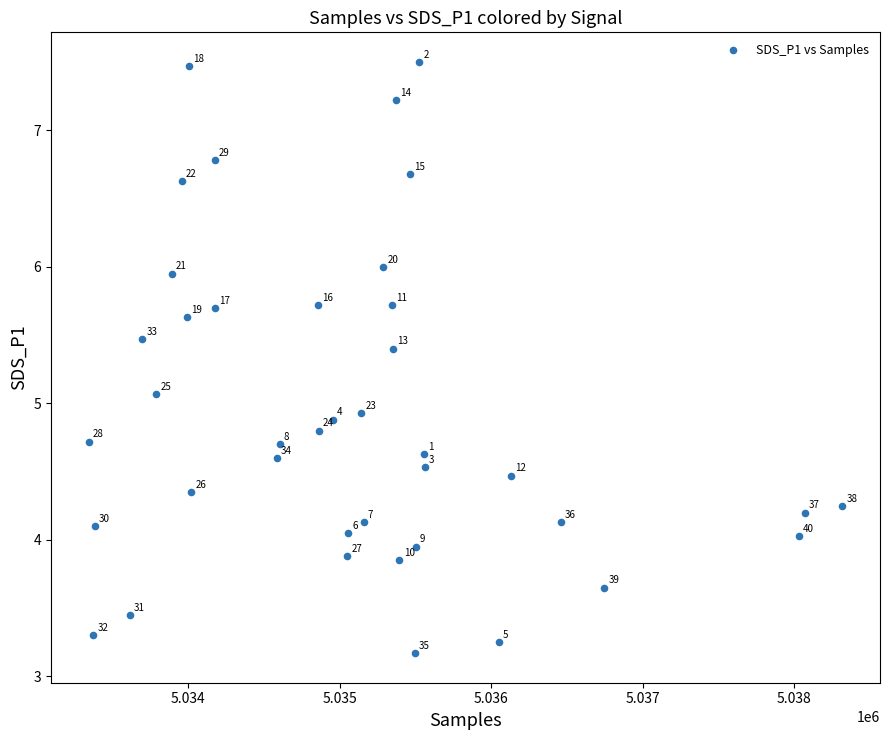

What is the range of X values (max minus min)?

4976.0